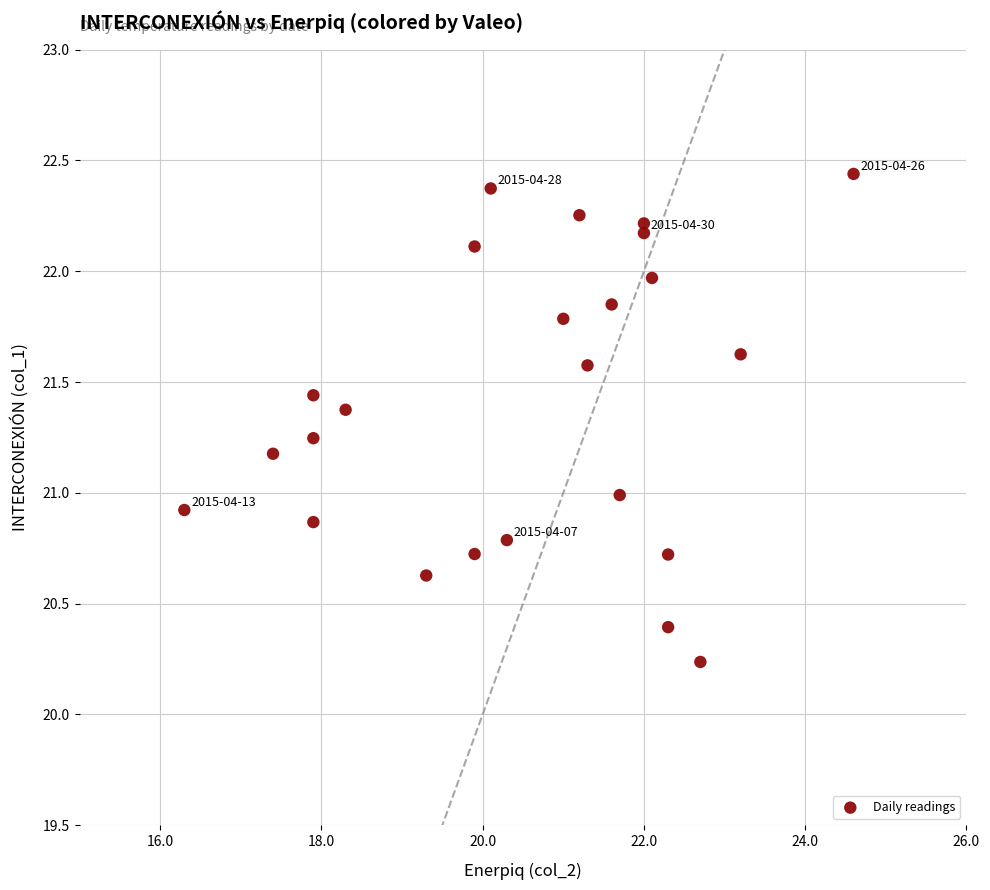

What is the range of X values (max minus min)?

8.3